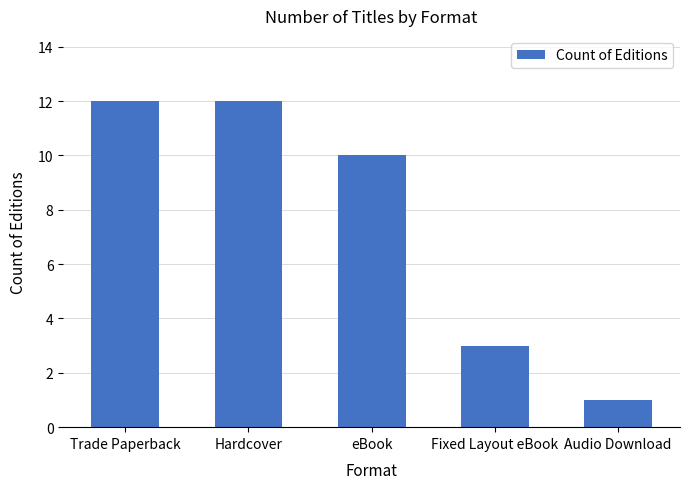

What is the ratio of the value at Hardcover to the value at eBook?

1.2